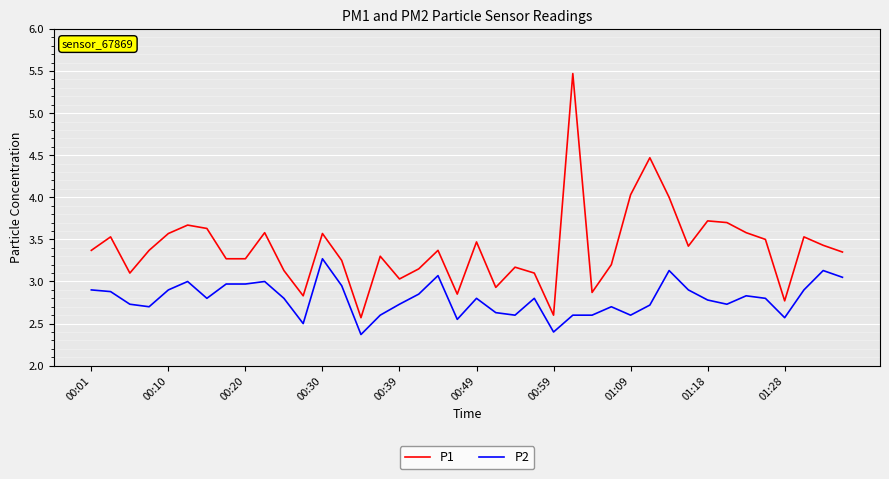

Which series has the largest total across all categories?

P1